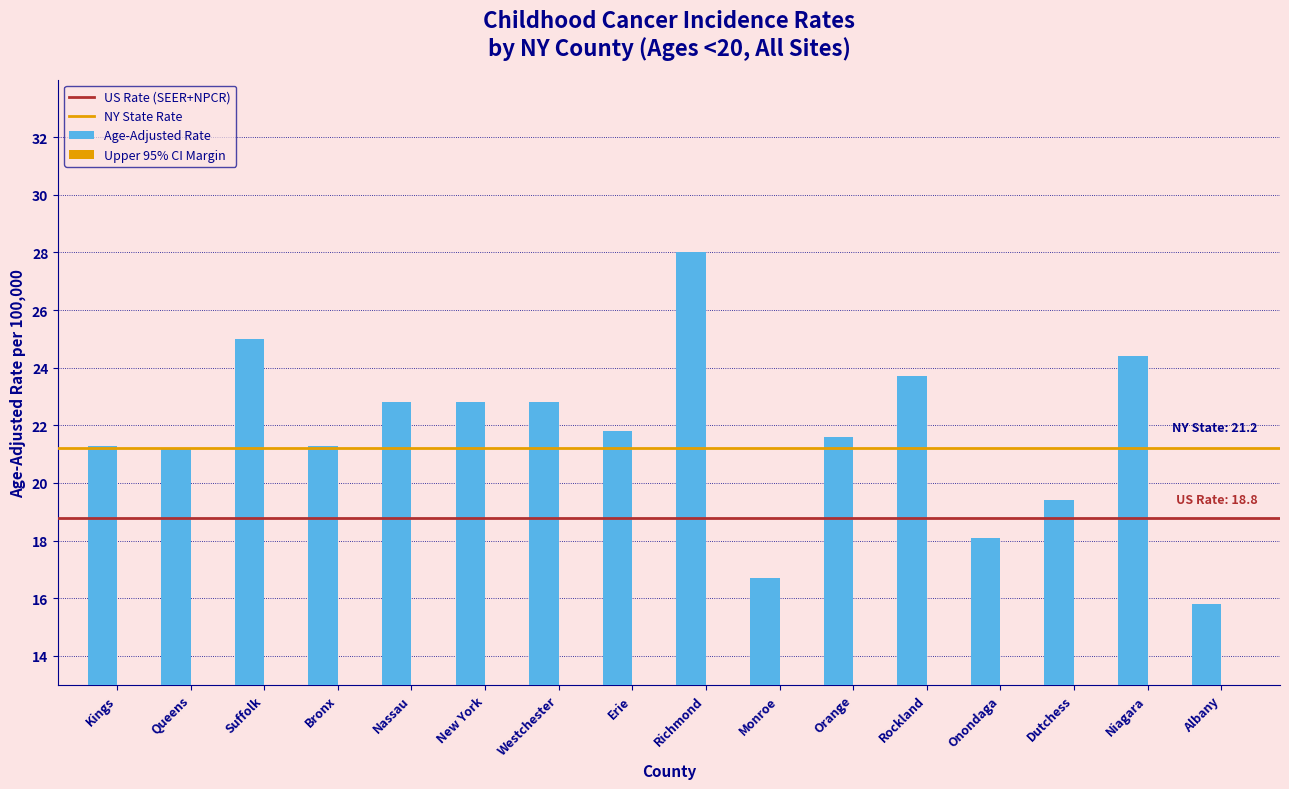

What position from the left is Albany?

16